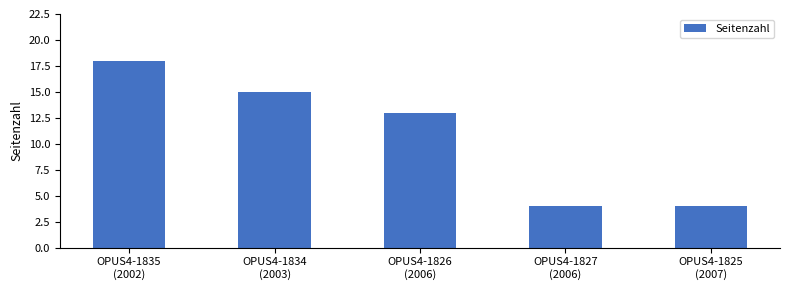

Read the value at OPUS4-1827
(2006), to the nearest 5.

5